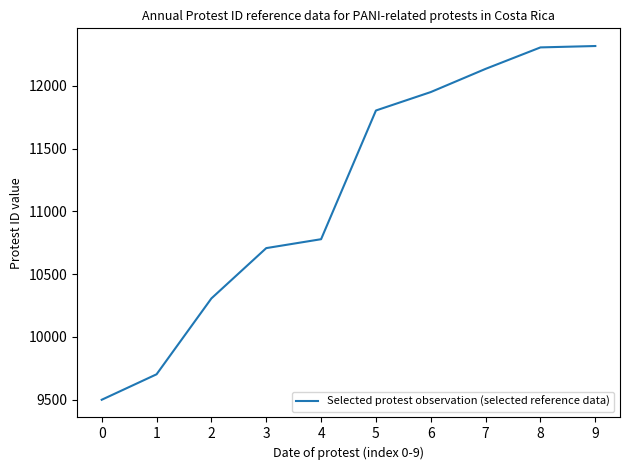

Is it true that the value at 2 is 10306?

True